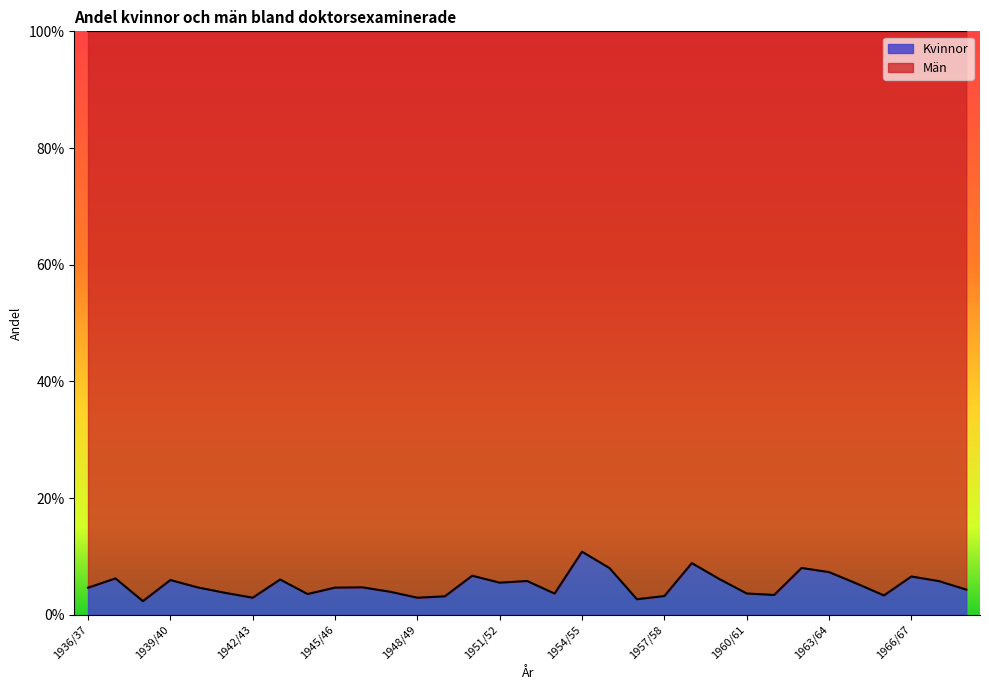

The value at 1965/66 is 0.0. True or false?

True